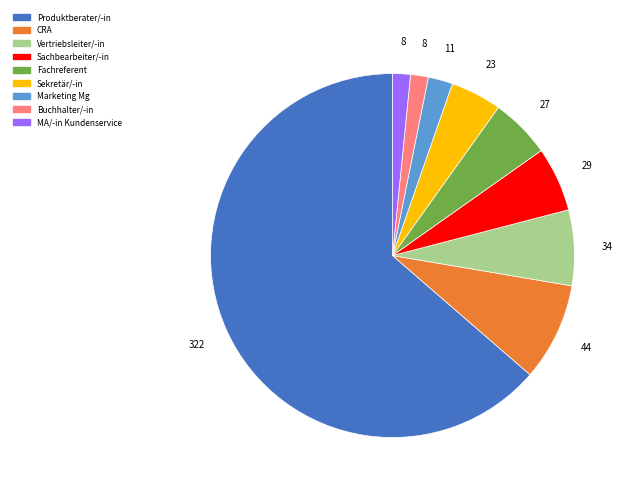

Between Sekretär/-in and Produktberater/-in, which is larger?

Produktberater/-in